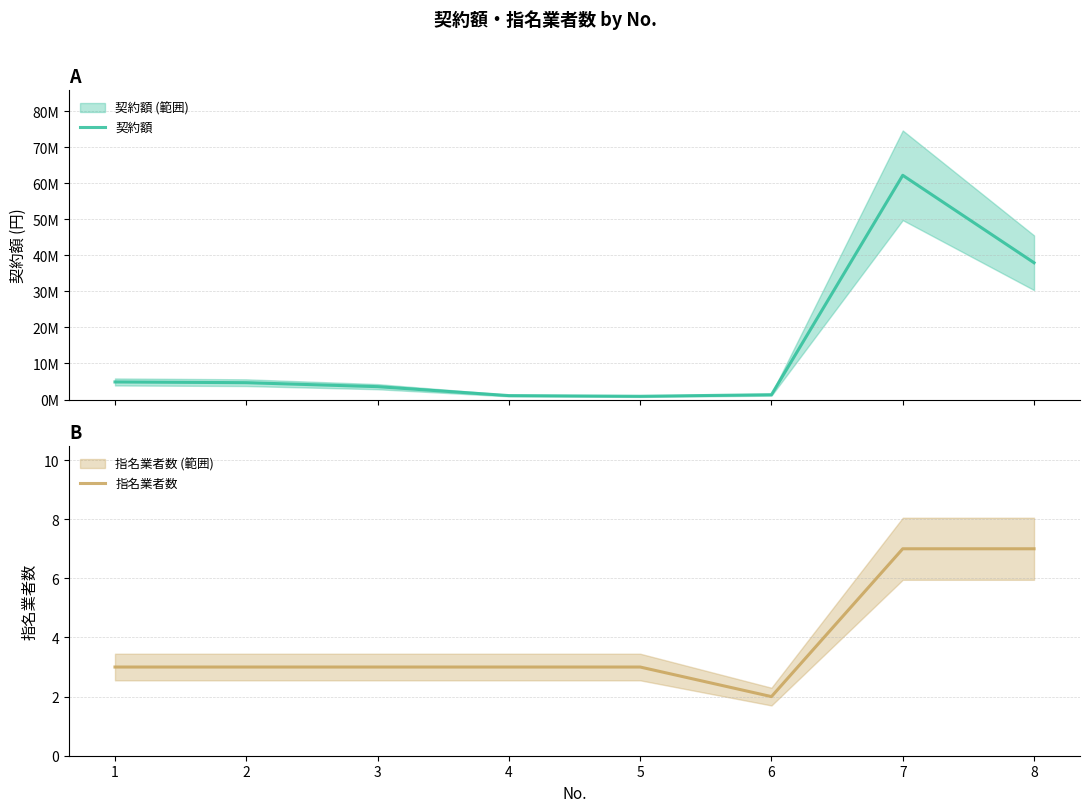

Between 7 and 5, which is larger?

7